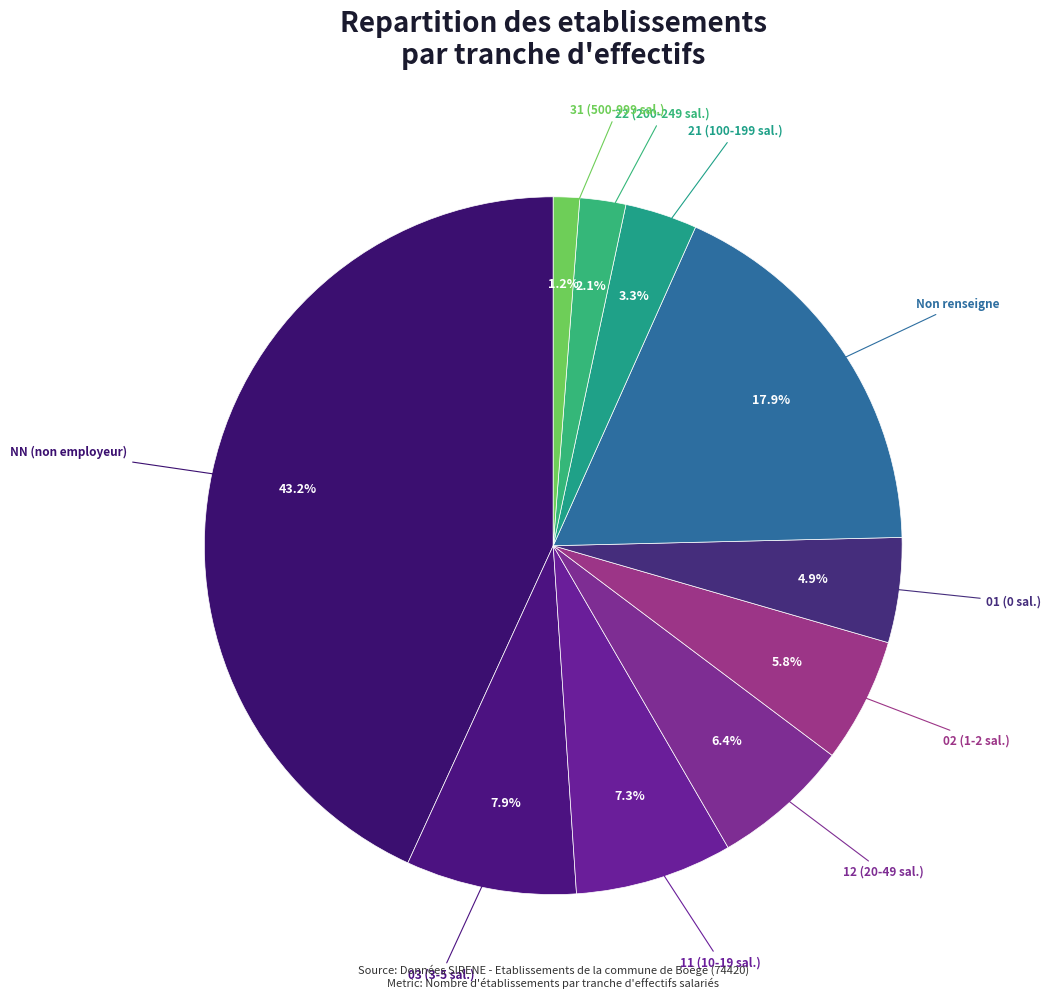

Is there any slice that represents more than half of the pie?

No